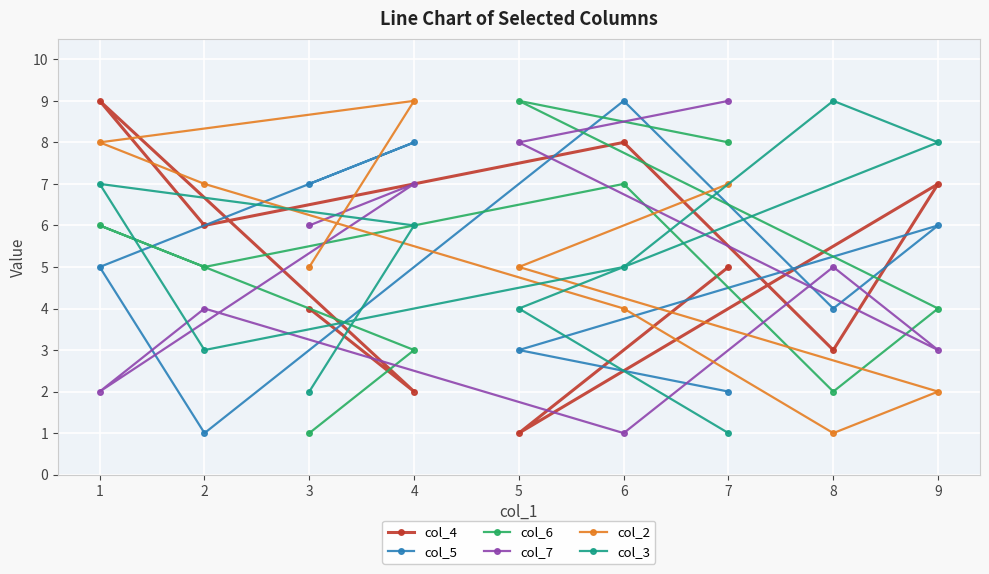

What are all the series names shown in the legend?

col_4, col_5, col_6, col_7, col_2, col_3